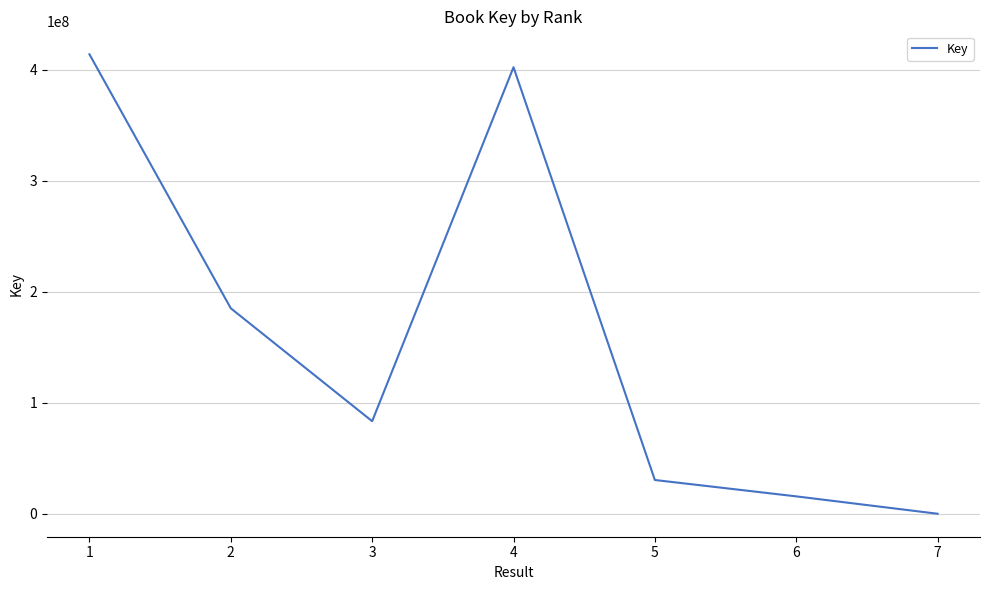

At which label does the data first exceed 83430962?

1